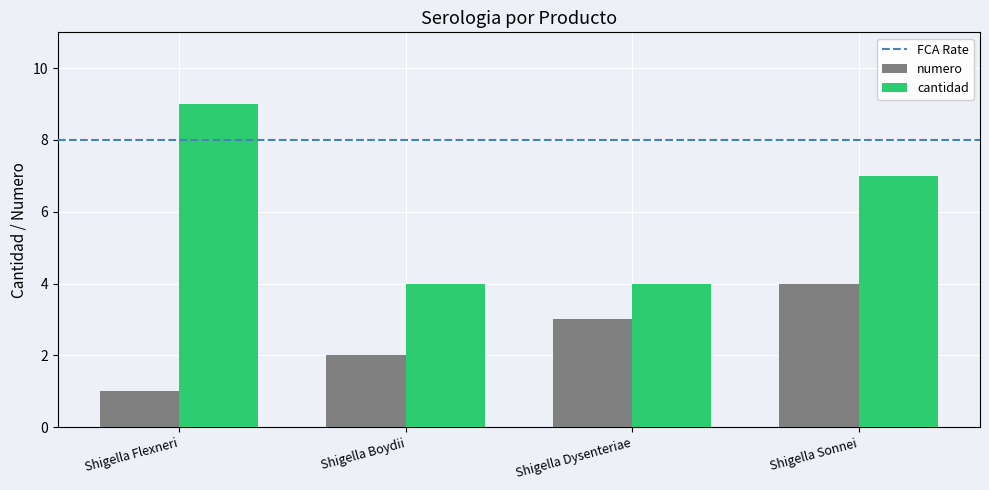

How many data points in numero are less than 3?

2